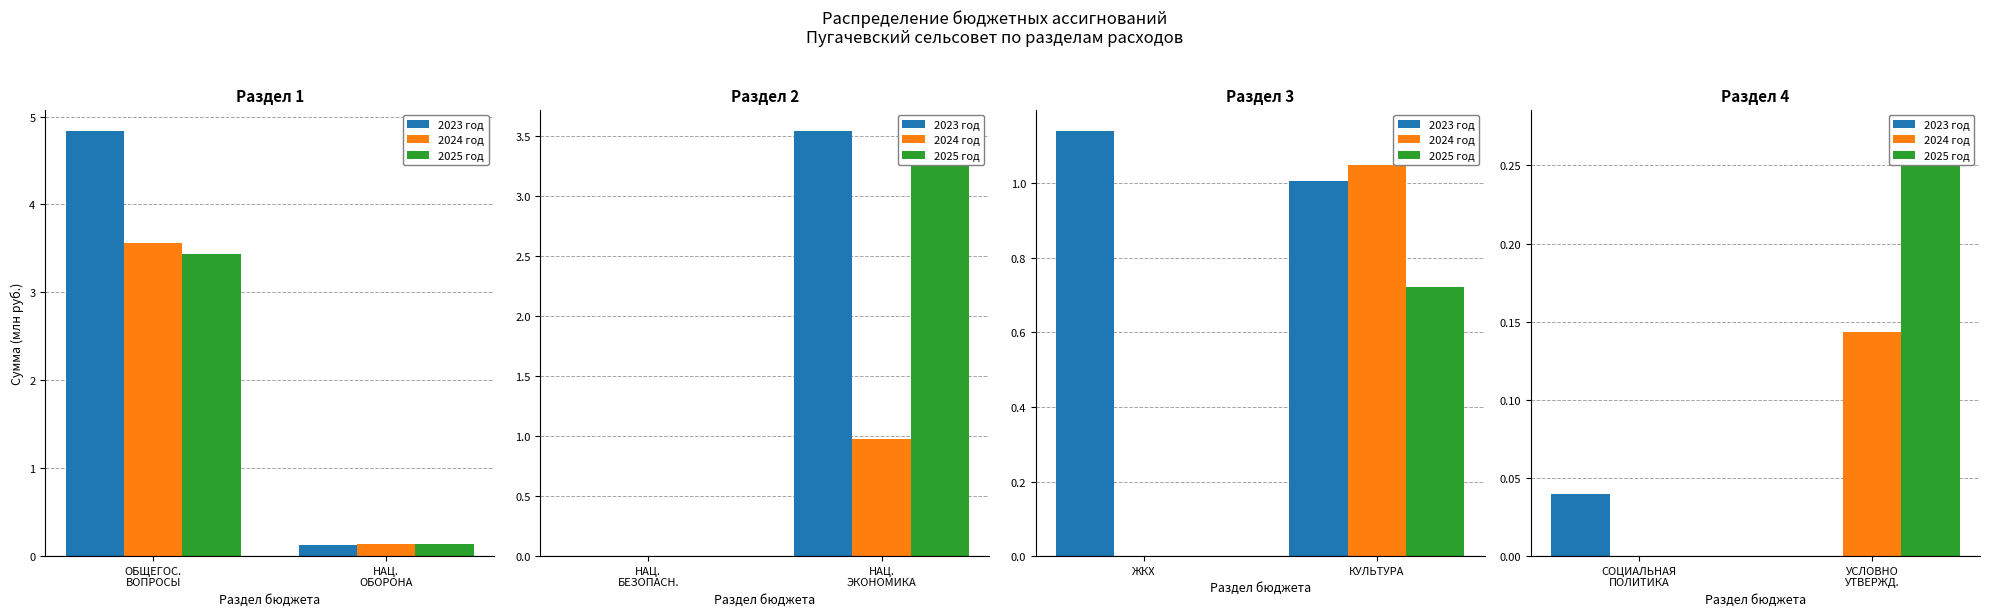

Are the bars grouped side by side (vs. stacked)?

Yes